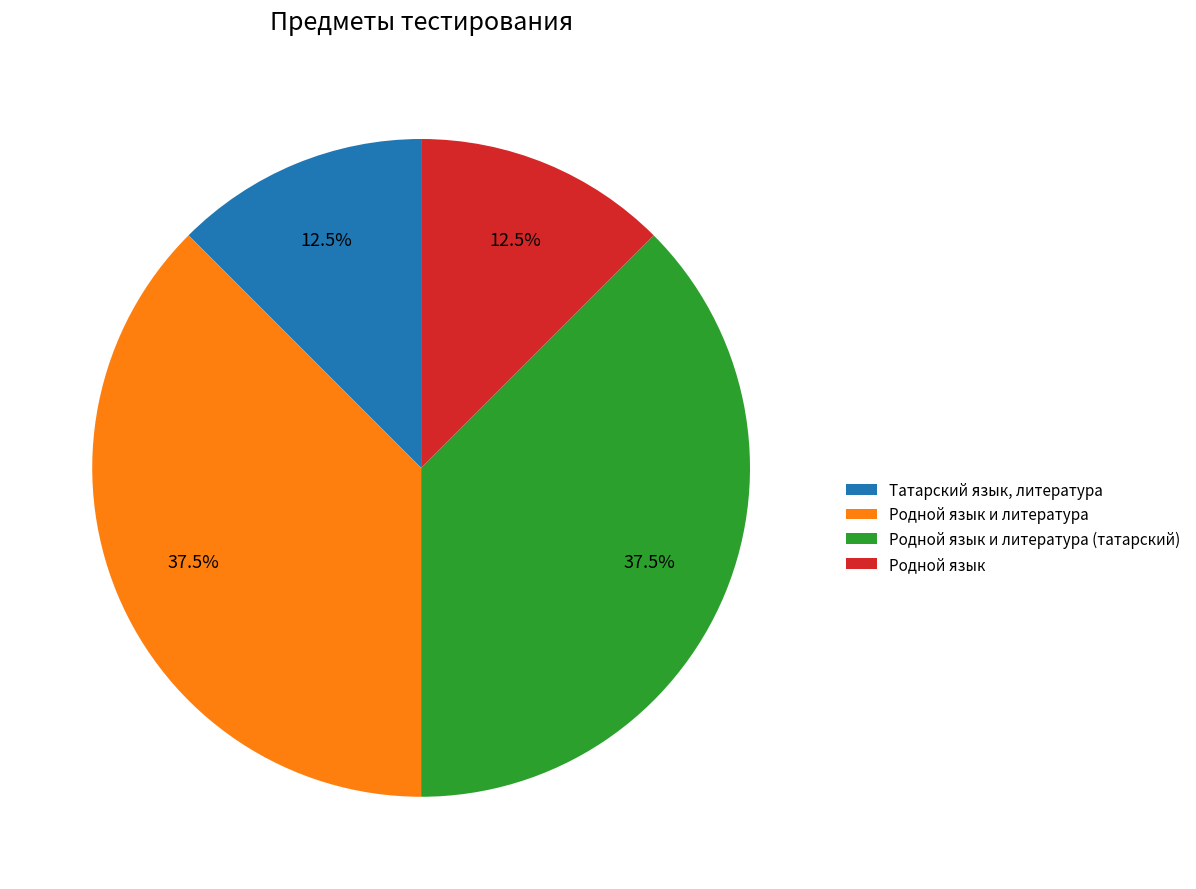

What percentage do Родной язык и литература and Родной язык together represent?

50.0%